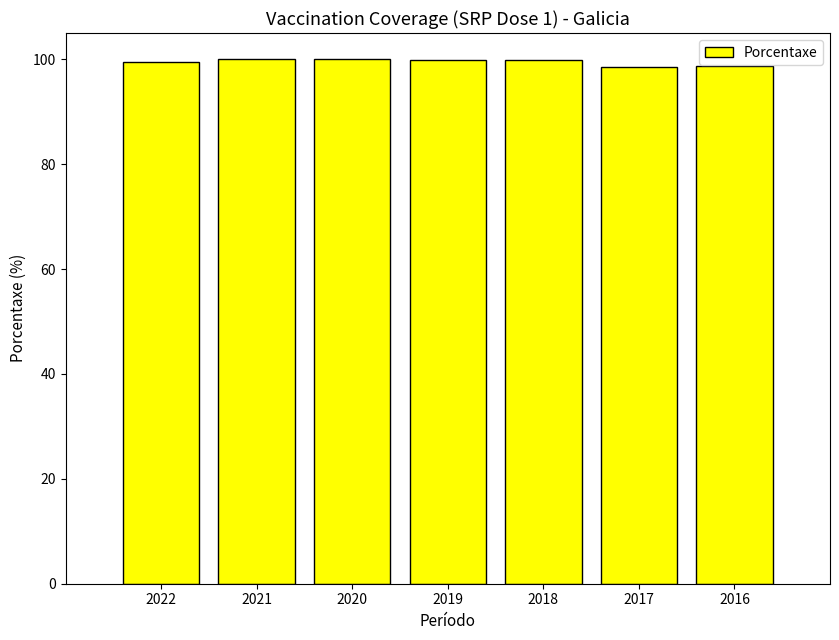

Is it true that the value at 2016 is 25.1?

False